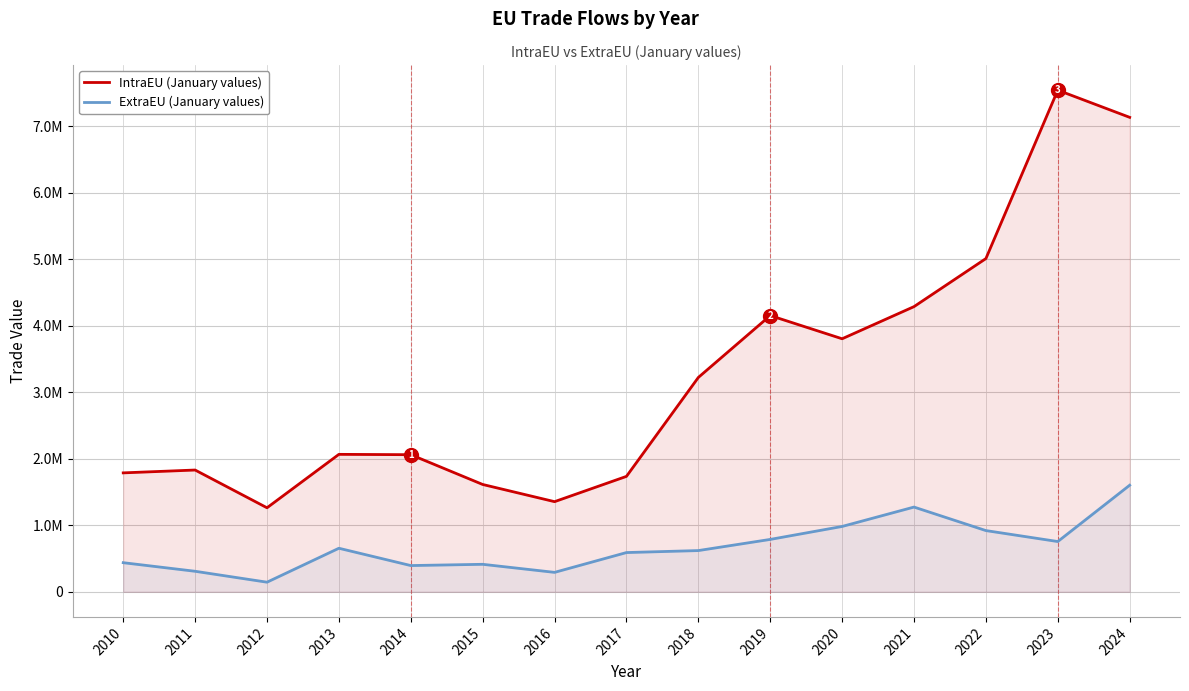

List the labels in order of ExtraEU value, smallest first.

2012, 2016, 2011, 2014, 2015, 2010, 2017, 2018, 2013, 2023, 2019, 2022, 2020, 2021, 2024